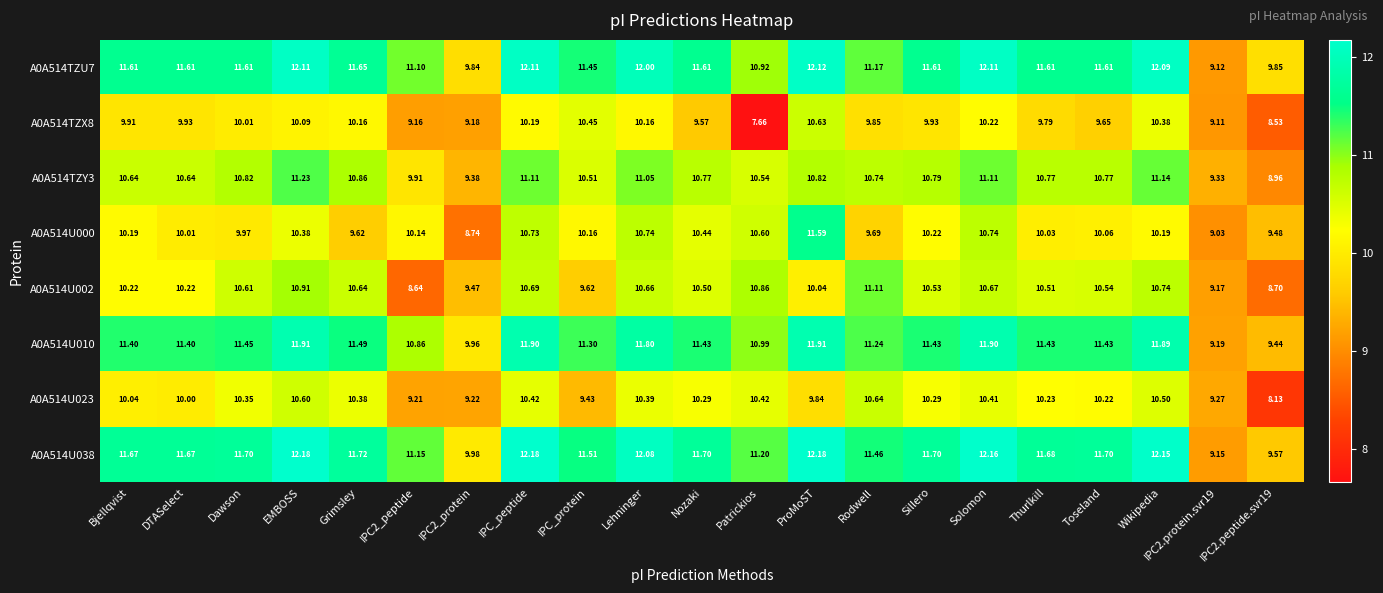

What is the spread (max minus min) of values at IPC2_peptide?

2.5